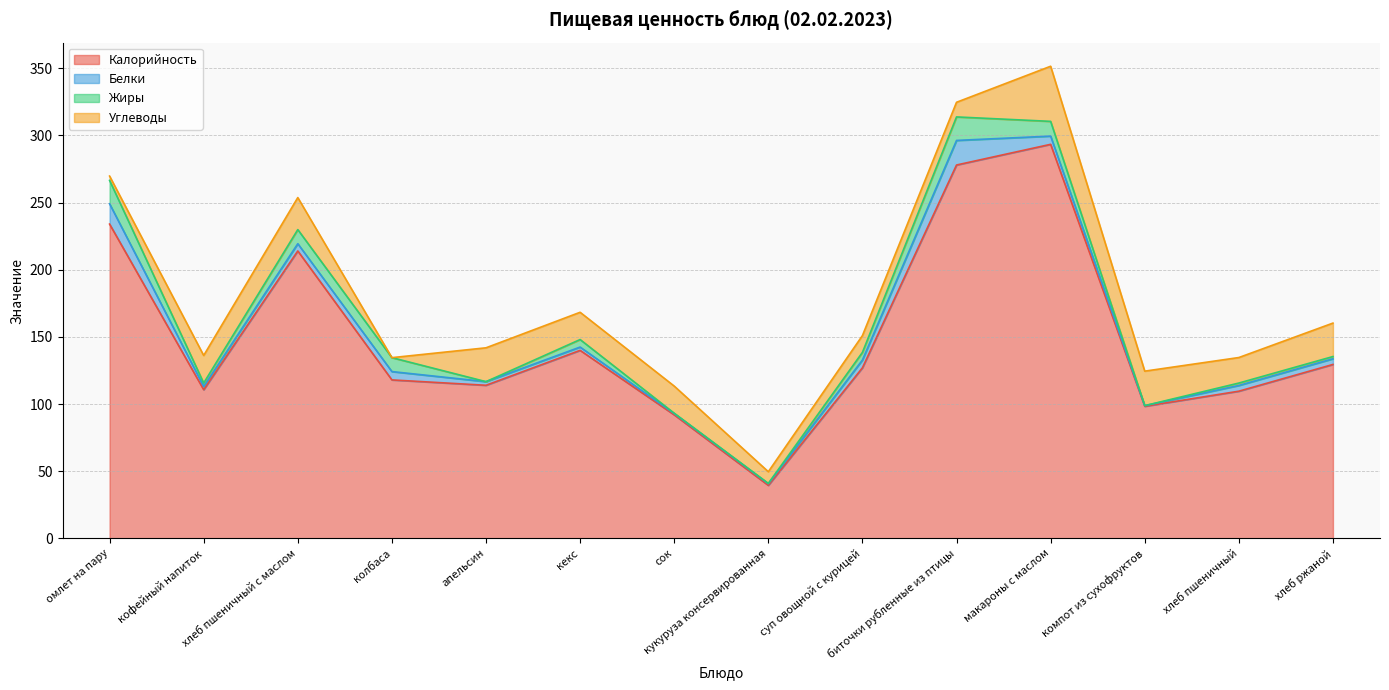

Does the chart display data point markers on the line(s)?

No